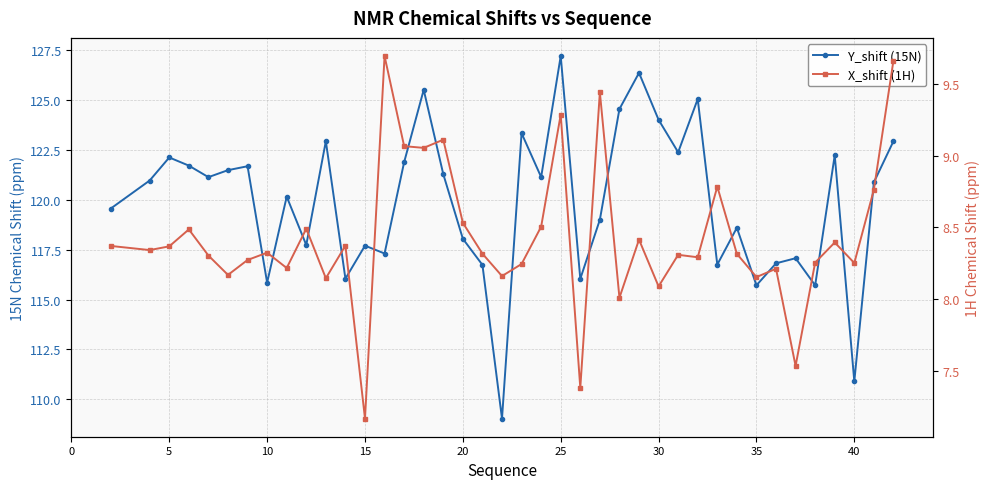

What is the difference between the second highest and second lowest values in the X_shift (1H) series?

2.3